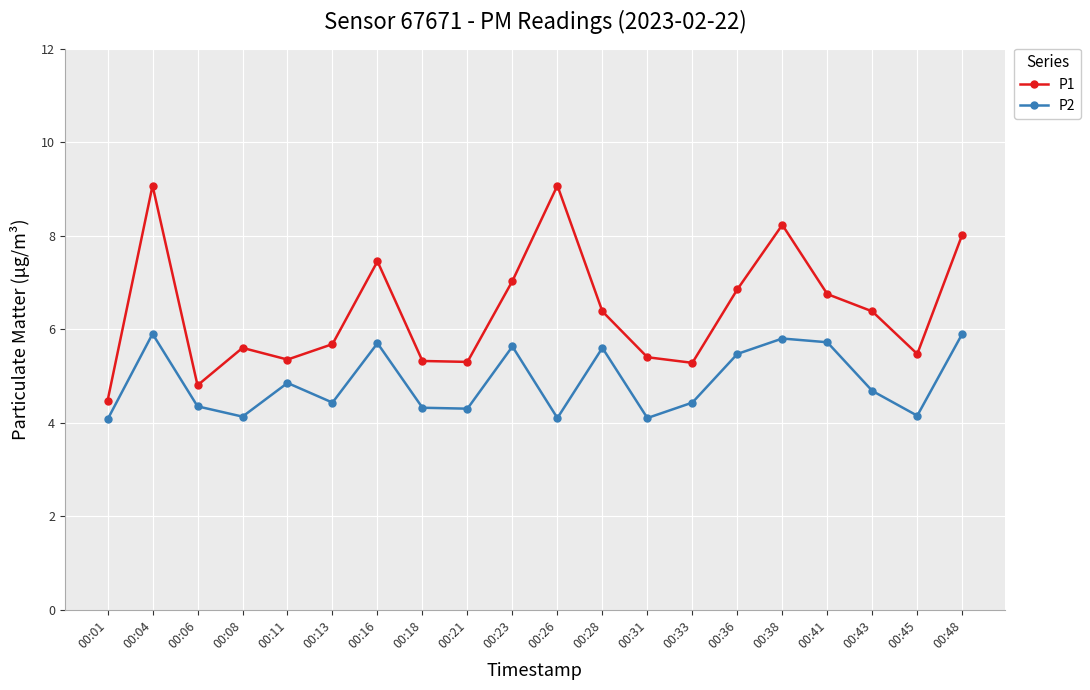

How many values in the P1 series are below 6?

10